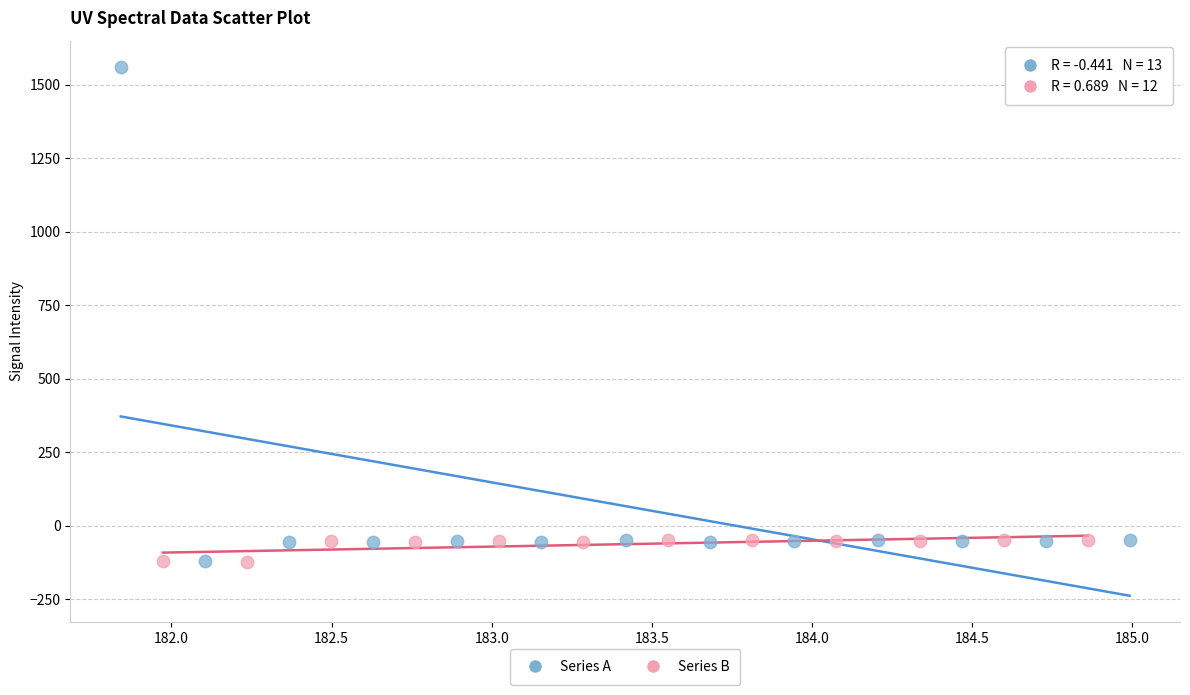

Which series contains the highest Y value?

Series A